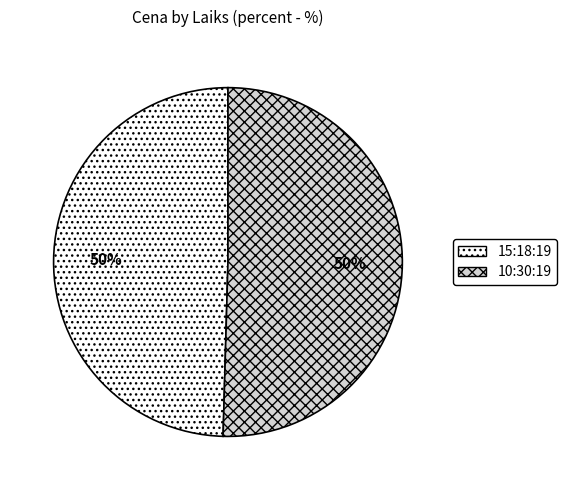

Approximately how many times larger is the value at 10:30:19 compared to 15:18:19?

1.0